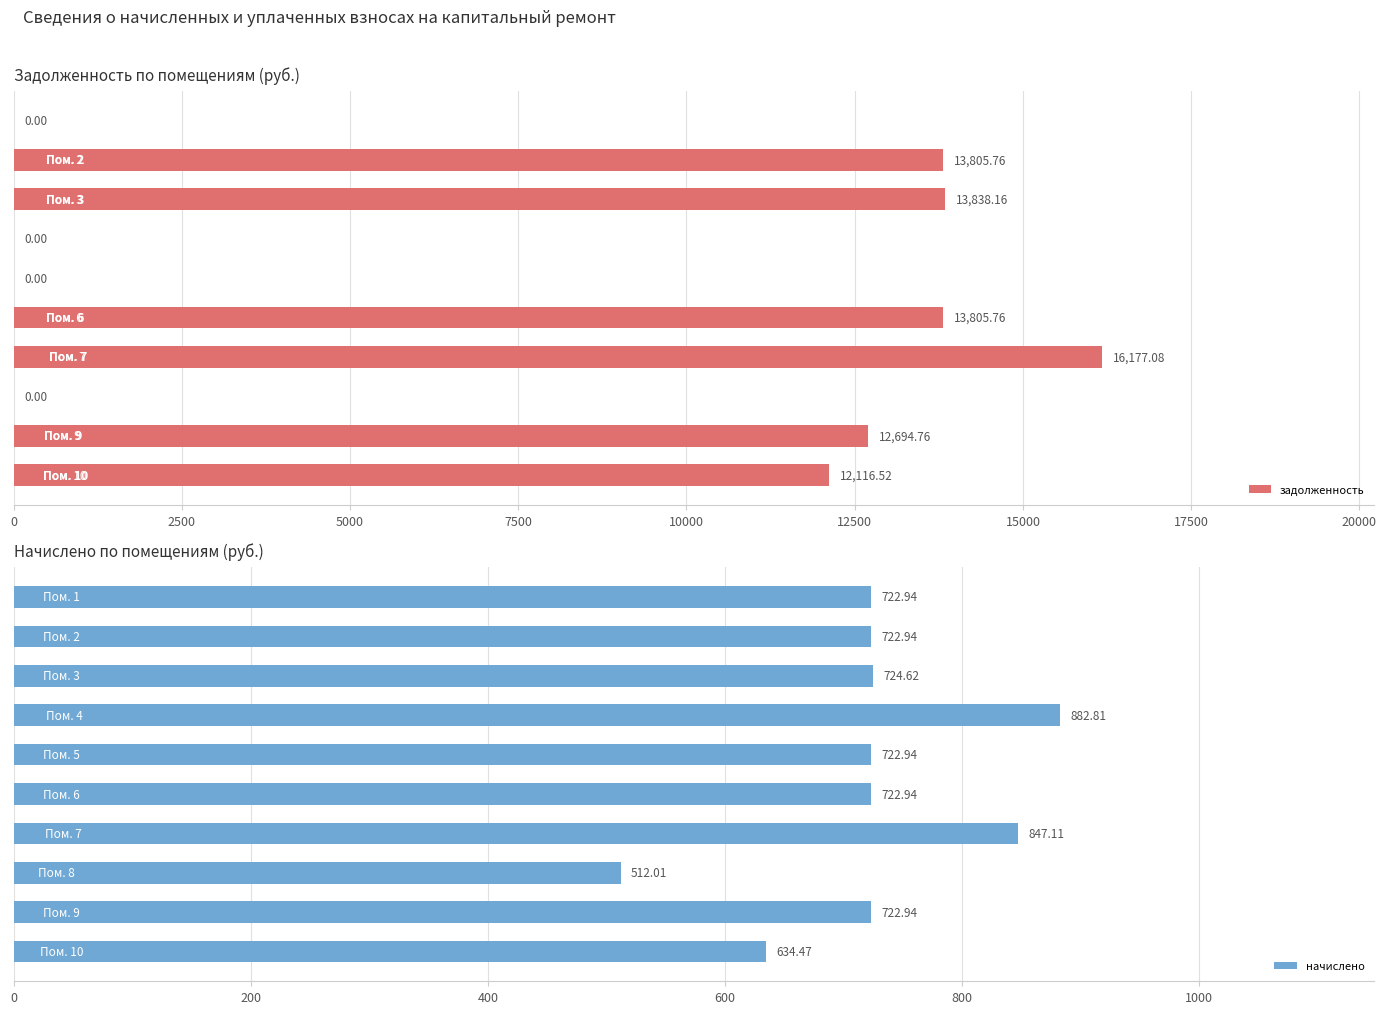

Reading left to right, what are all the values shown in this chart?

задолженность: 0=0.0	2500=13805.8	5000=13838.2	7500=0.0	10000=0.0	12500=13805.8	15000=16177.1	17500=0.0	20000=12694.8	22500=12116.5
начислено: 0=722.9	2500=722.9	5000=724.6	7500=882.8	10000=722.9	12500=722.9	15000=847.1	17500=512.0	20000=722.9	22500=634.5